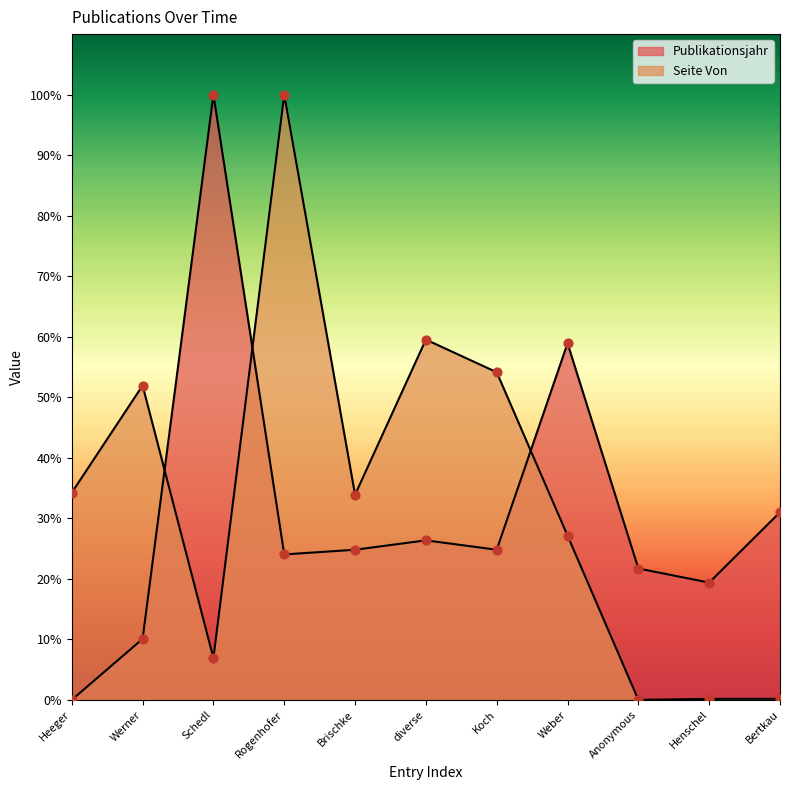

What are all the series names shown in the legend?

Publikationsjahr, Seite Von